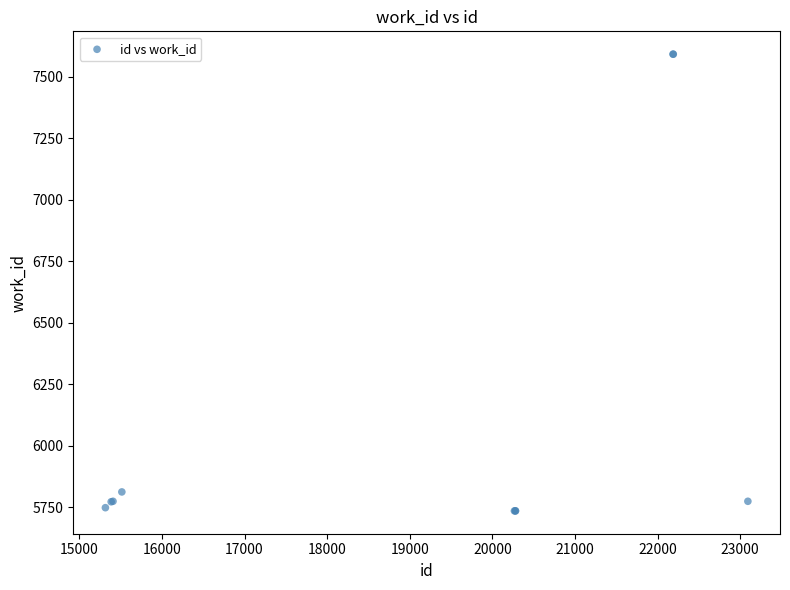

What Y value in the scatter plot is closest to 6663?

5813